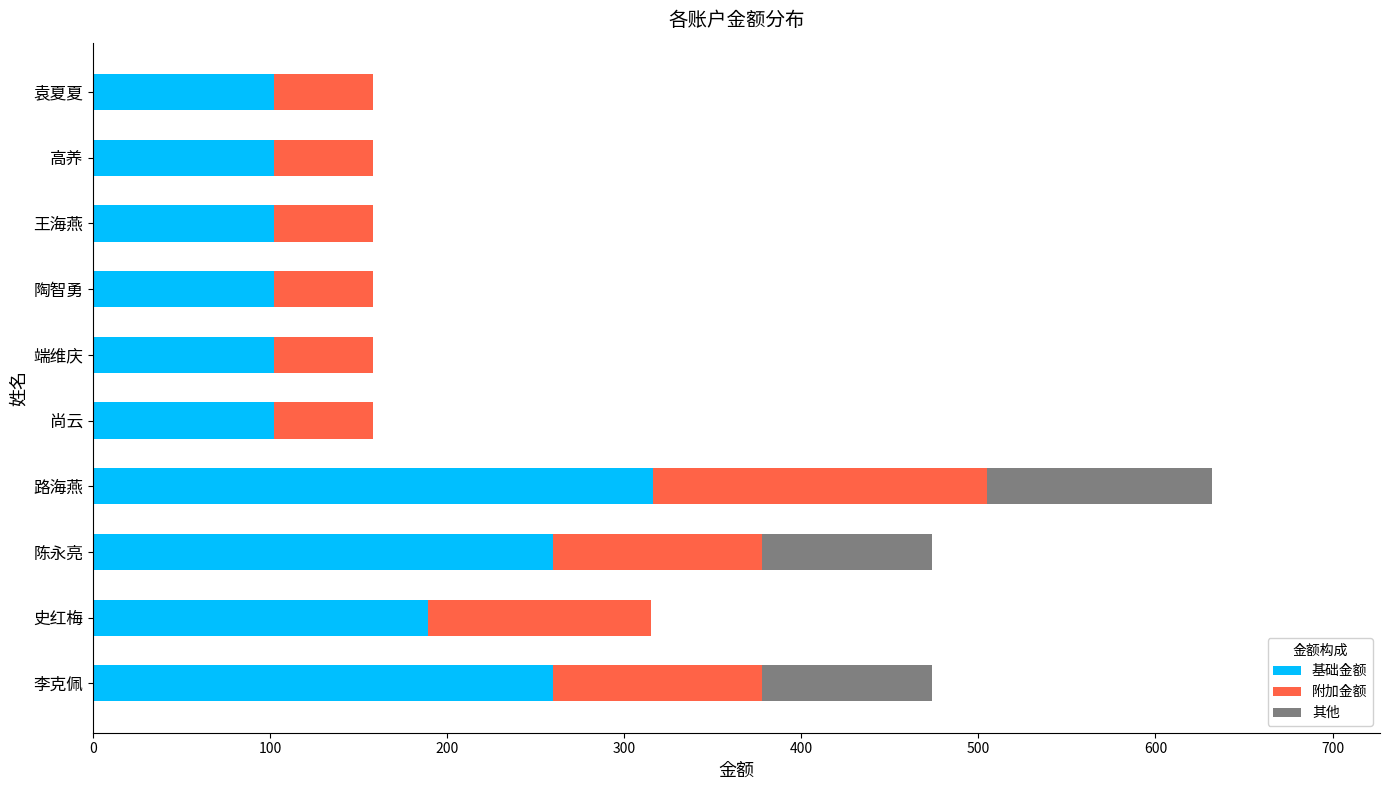

What is the highest value of the 基础金额 series?

316